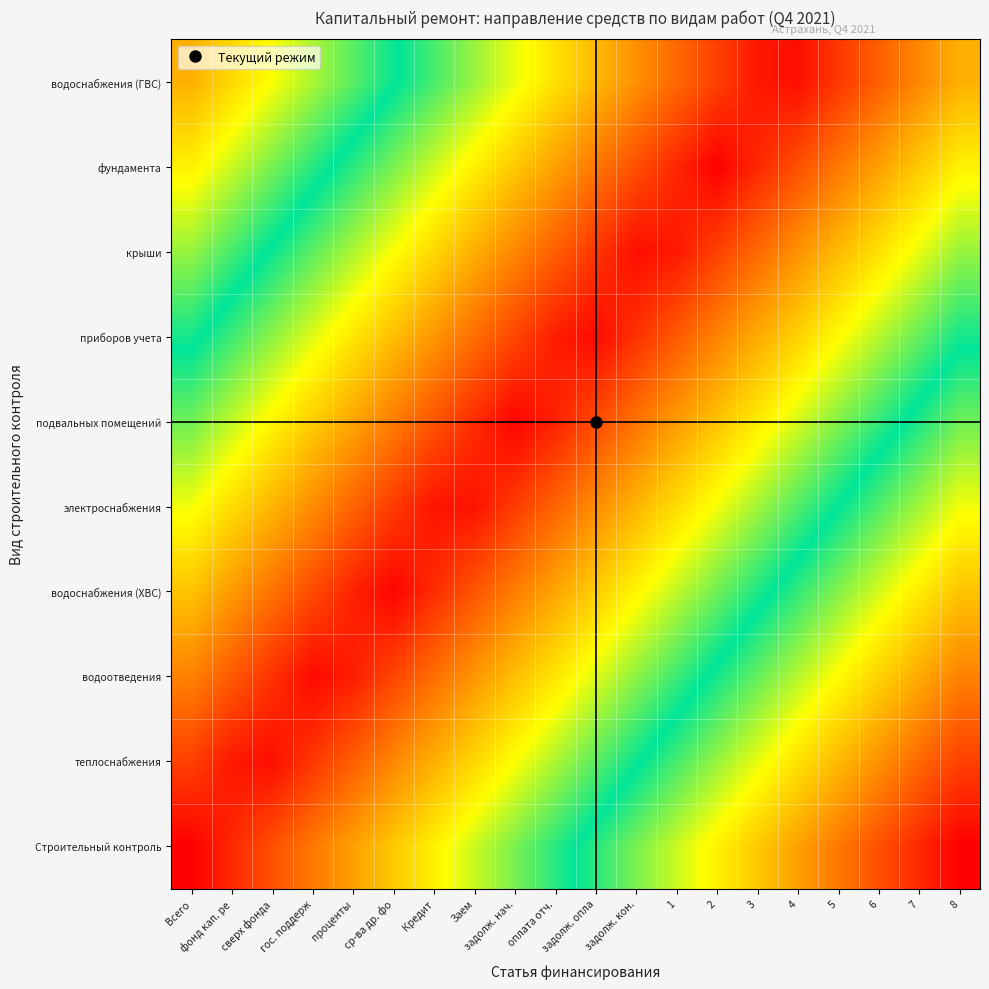

Reading left to right, list all the values displayed in this chart.

Строительный контроль: Всего=0.0	фонд кап. ре=0.1	сверх фонда=0.1	гос. поддерж=0.2	проценты=0.2	ср-ва др. фо=0.3	Кредит=0.3	Заем=0.4	задолж. нач.=0.4	оплата отч.=0.5	задолж. опла=0.5	задолж. кон.=0.6	1=0.6	2=0.7	3=0.7	4=0.8	5=0.8	6=0.9	7=0.9	8=1.0
теплоснабжения: Всего=0.1	фонд кап. ре=0.0	сверх фонда=0.0	гос. поддерж=0.1	проценты=0.1	ср-ва др. фо=0.2	Кредит=0.2	Заем=0.3	задолж. нач.=0.3	оплата отч.=0.4	задолж. опла=0.4	задолж. кон.=0.5	1=0.5	2=0.6	3=0.7	4=0.7	5=0.8	6=0.8	7=0.9	8=0.9
водоотведения: Всего=0.2	фонд кап. ре=0.1	сверх фонда=0.1	гос. поддерж=0.0	проценты=0.0	ср-ва др. фо=0.1	Кредит=0.1	Заем=0.2	задолж. нач.=0.3	оплата отч.=0.3	задолж. опла=0.4	задолж. кон.=0.4	1=0.5	2=0.5	3=0.6	4=0.6	5=0.7	6=0.7	7=0.8	8=0.8
водоснабжения (ХВС): Всего=0.3	фонд кап. ре=0.2	сверх фонда=0.2	гос. поддерж=0.1	проценты=0.0	ср-ва др. фо=0.0	Кредит=0.1	Заем=0.1	задолж. нач.=0.2	оплата отч.=0.2	задолж. опла=0.3	задолж. кон.=0.3	1=0.4	2=0.4	3=0.5	4=0.5	5=0.6	6=0.6	7=0.7	8=0.7
электроснабжения: Всего=0.3	фонд кап. ре=0.3	сверх фонда=0.2	гос. поддерж=0.2	проценты=0.1	ср-ва др. фо=0.1	Кредит=0.0	Заем=0.0	задолж. нач.=0.1	оплата отч.=0.1	задолж. опла=0.2	задолж. кон.=0.2	1=0.3	2=0.3	3=0.4	4=0.4	5=0.5	6=0.6	7=0.6	8=0.7
подвальных помещений: Всего=0.4	фонд кап. ре=0.4	сверх фонда=0.3	гос. поддерж=0.3	проценты=0.2	ср-ва др. фо=0.2	Кредит=0.1	Заем=0.1	задолж. нач.=0.0	оплата отч.=0.0	задолж. опла=0.1	задолж. кон.=0.2	1=0.2	2=0.3	3=0.3	4=0.4	5=0.4	6=0.5	7=0.5	8=0.6
приборов учета: Всего=0.5	фонд кап. ре=0.5	сверх фонда=0.4	гос. поддерж=0.4	проценты=0.3	ср-ва др. фо=0.2	Кредит=0.2	Заем=0.1	задолж. нач.=0.1	оплата отч.=0.0	задолж. опла=0.0	задолж. кон.=0.1	1=0.1	2=0.2	3=0.2	4=0.3	5=0.3	6=0.4	7=0.4	8=0.5
крыши: Всего=0.6	фонд кап. ре=0.5	сверх фонда=0.5	гос. поддерж=0.4	проценты=0.4	ср-ва др. фо=0.3	Кредит=0.3	Заем=0.2	задолж. нач.=0.2	оплата отч.=0.1	задолж. опла=0.1	задолж. кон.=0.0	1=0.0	2=0.1	3=0.1	4=0.2	5=0.2	6=0.3	7=0.3	8=0.4
фундамента: Всего=0.7	фонд кап. ре=0.6	сверх фонда=0.6	гос. поддерж=0.5	проценты=0.5	ср-ва др. фо=0.4	Кредит=0.4	Заем=0.3	задолж. нач.=0.3	оплата отч.=0.2	задолж. опла=0.2	задолж. кон.=0.1	1=0.1	2=0.0	3=0.1	4=0.1	5=0.2	6=0.2	7=0.3	8=0.3
водоснабжения (ГВС): Всего=0.8	фонд кап. ре=0.7	сверх фонда=0.7	гос. поддерж=0.6	проценты=0.6	ср-ва др. фо=0.5	Кредит=0.5	Заем=0.4	задолж. нач.=0.3	оплата отч.=0.3	задолж. опла=0.2	задолж. кон.=0.2	1=0.1	2=0.1	3=0.0	4=0.0	5=0.1	6=0.1	7=0.2	8=0.2